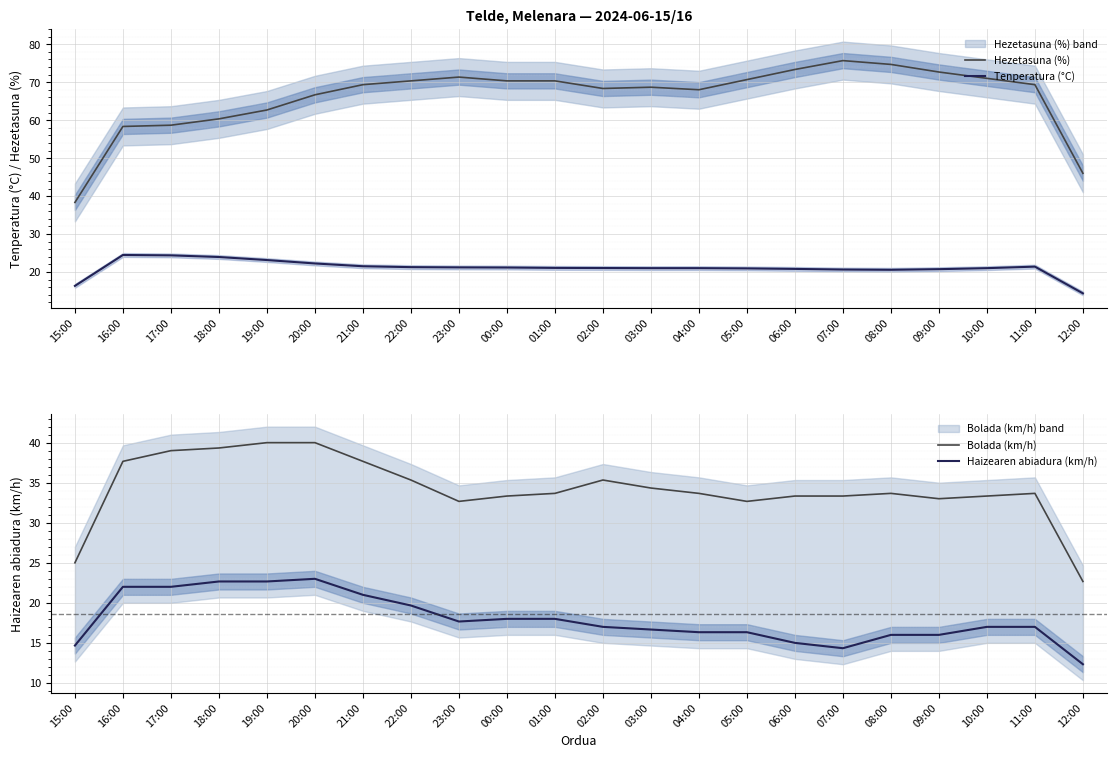

At which label does Tenperatura (°C) reach its peak?

16:00